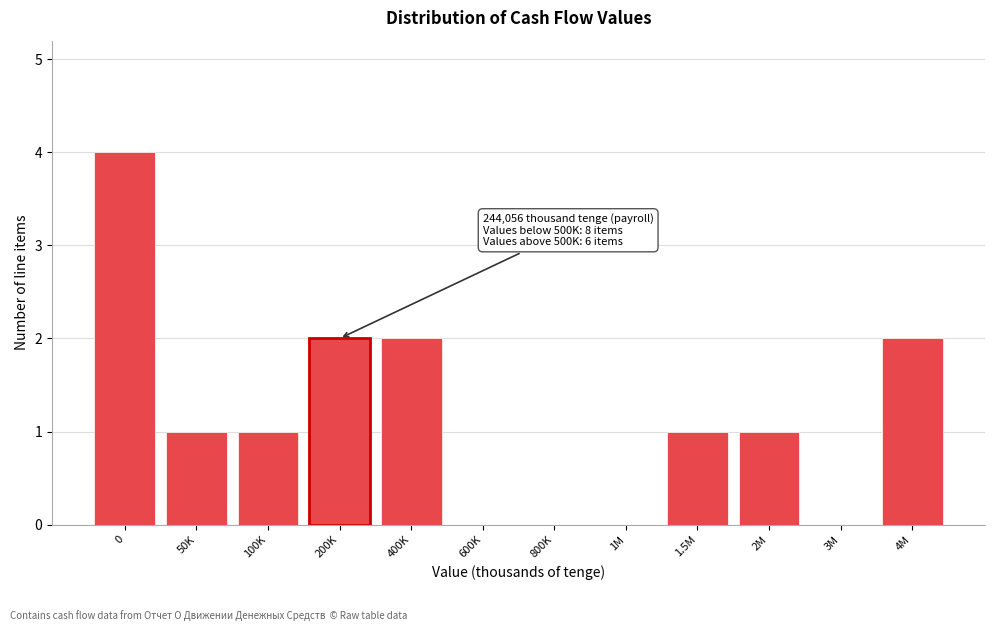

Reading left to right, extract all data points from this chart.

0=4	50K=1	100K=1	200K=2	400K=2	600K=0	800K=0	1M=0	1.5M=1	2M=1	3M=0	4M=2